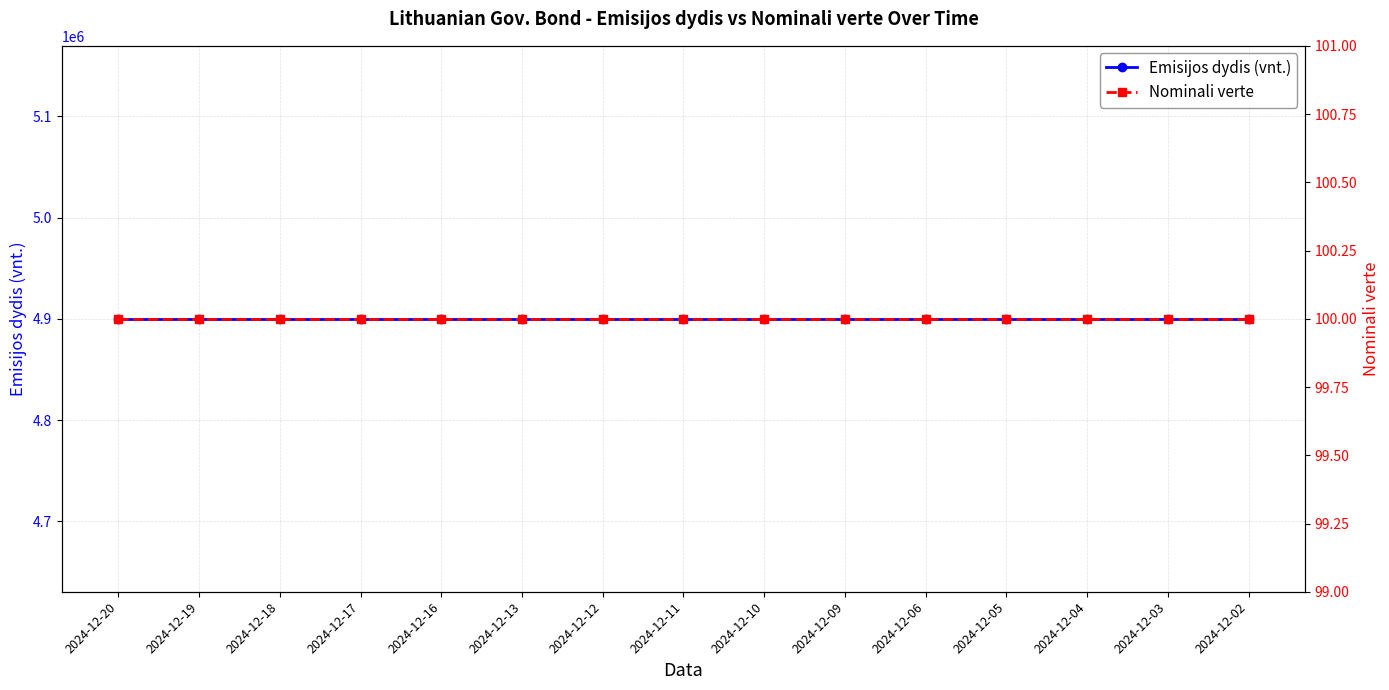

True or false: Emisijos dydis (vnt.) and Nominali verte cross at least once.

False